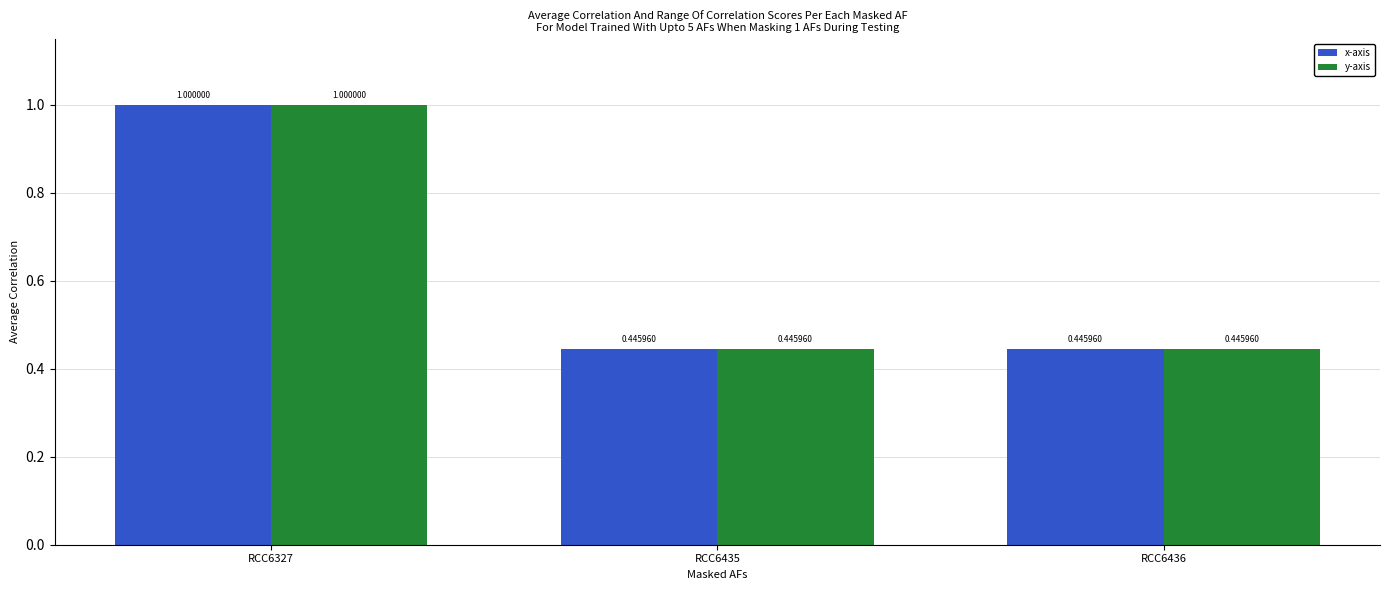

What is the sum of the y-axis values at RCC6327 and RCC6435?

1.4